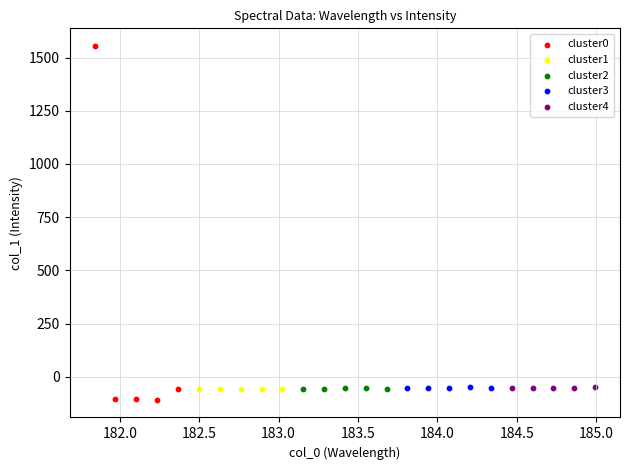

Which series has the largest Y range (max minus min)?

cluster0